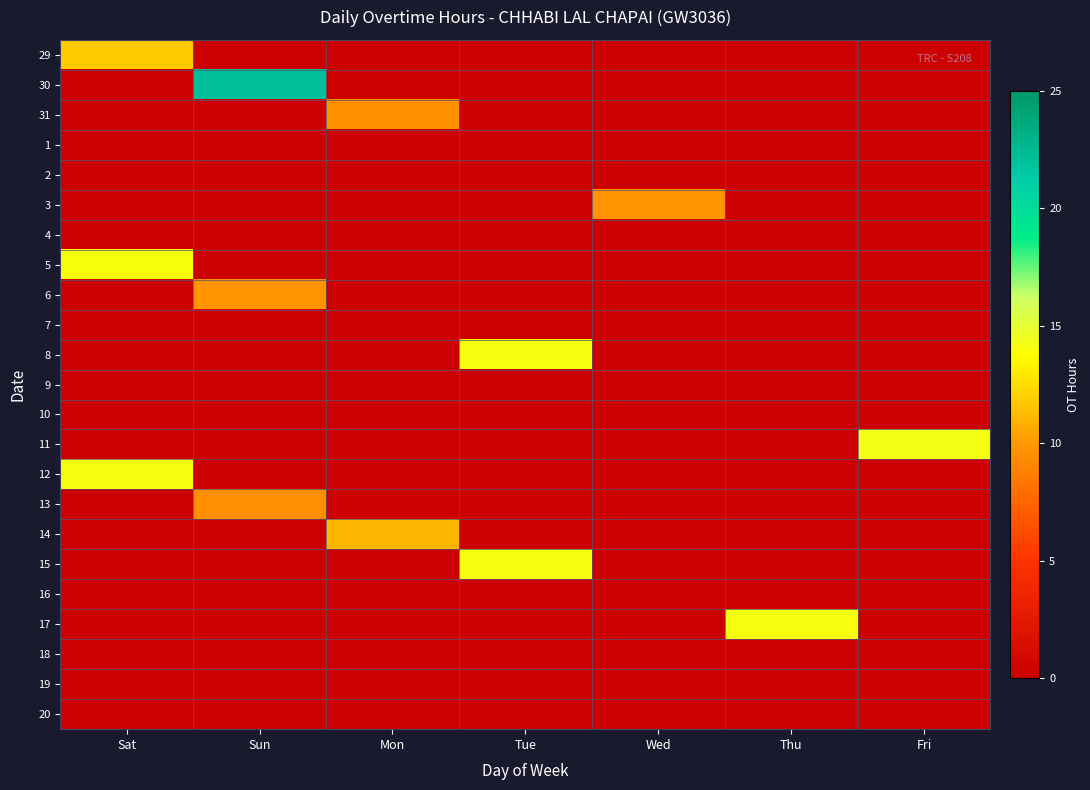

At how many categories does at least one series exceed 19?

1